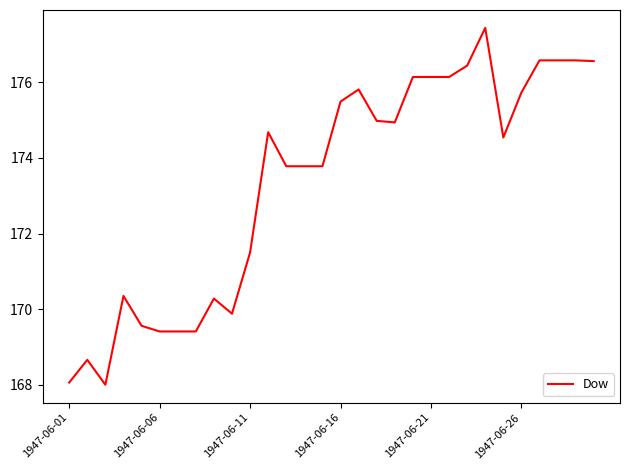

What is the maximum value shown in the chart?

177.4